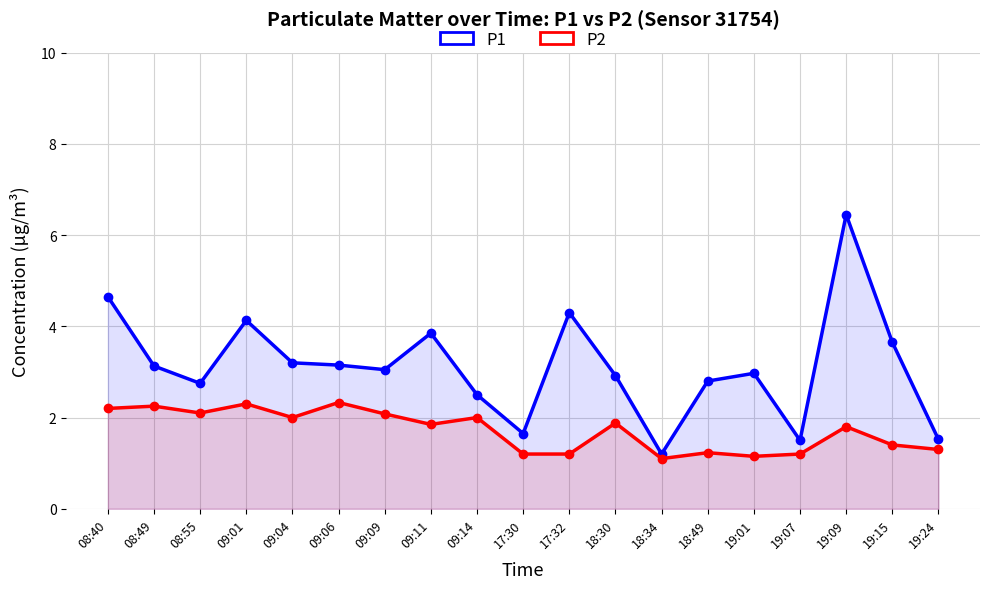

Count the number of categories in the chart.

19